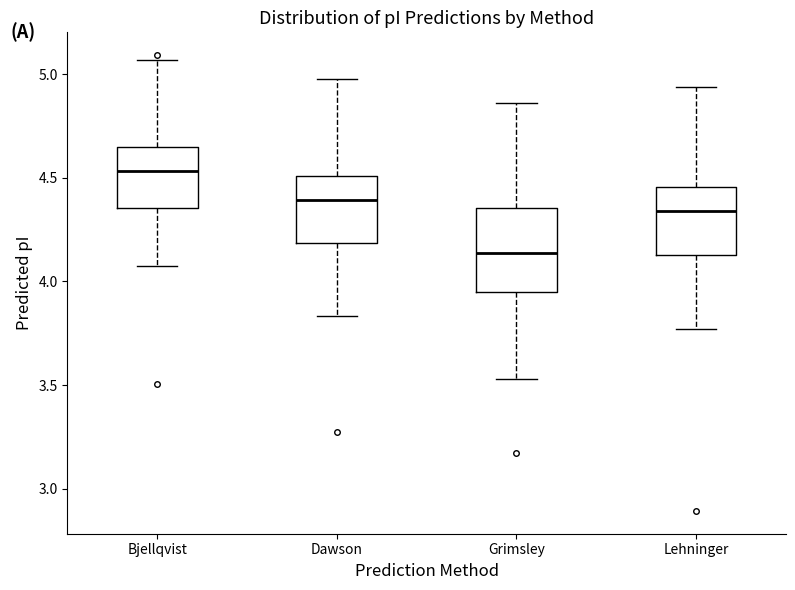

Reading left to right, read every box against the y-axis: the position of its median line, the range the box covers, and the ends of its whiskers. The values are not printed on the chart, so give them approximately, as read against the axis.

Bjellqvist: median 4.55, box 4.35 to 4.65, whiskers 4.10 to 5.05
Dawson: median 4.40, box 4.20 to 4.50, whiskers 3.85 to 5.00
Grimsley: median 4.15, box 3.95 to 4.35, whiskers 3.55 to 4.85
Lehninger: median 4.35, box 4.15 to 4.45, whiskers 3.75 to 4.95